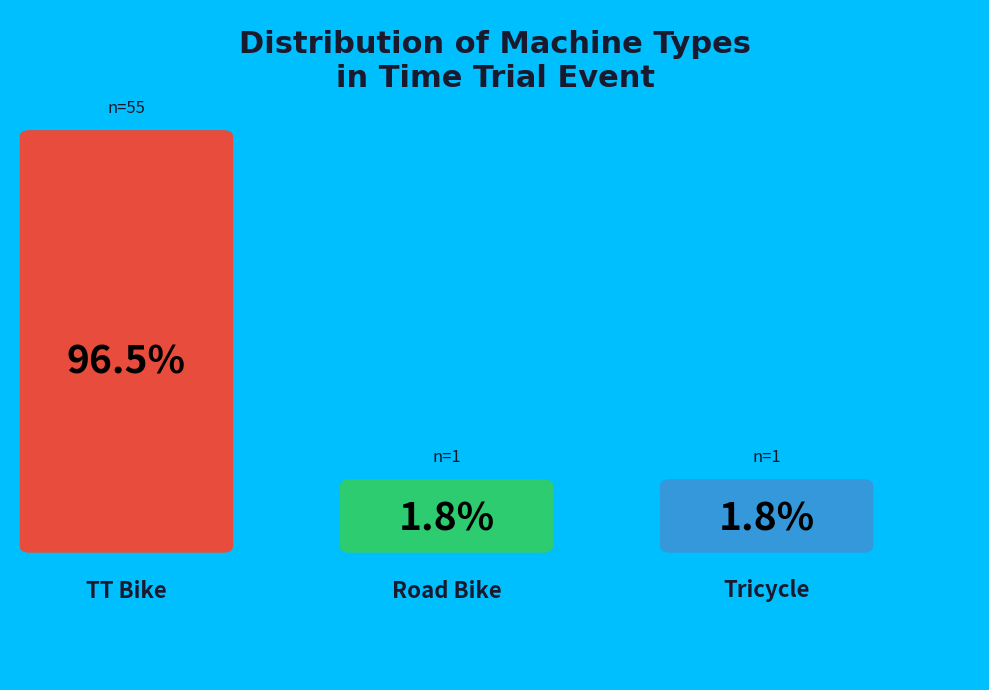

Is it true that Tricycle is 1% of the pie?

False